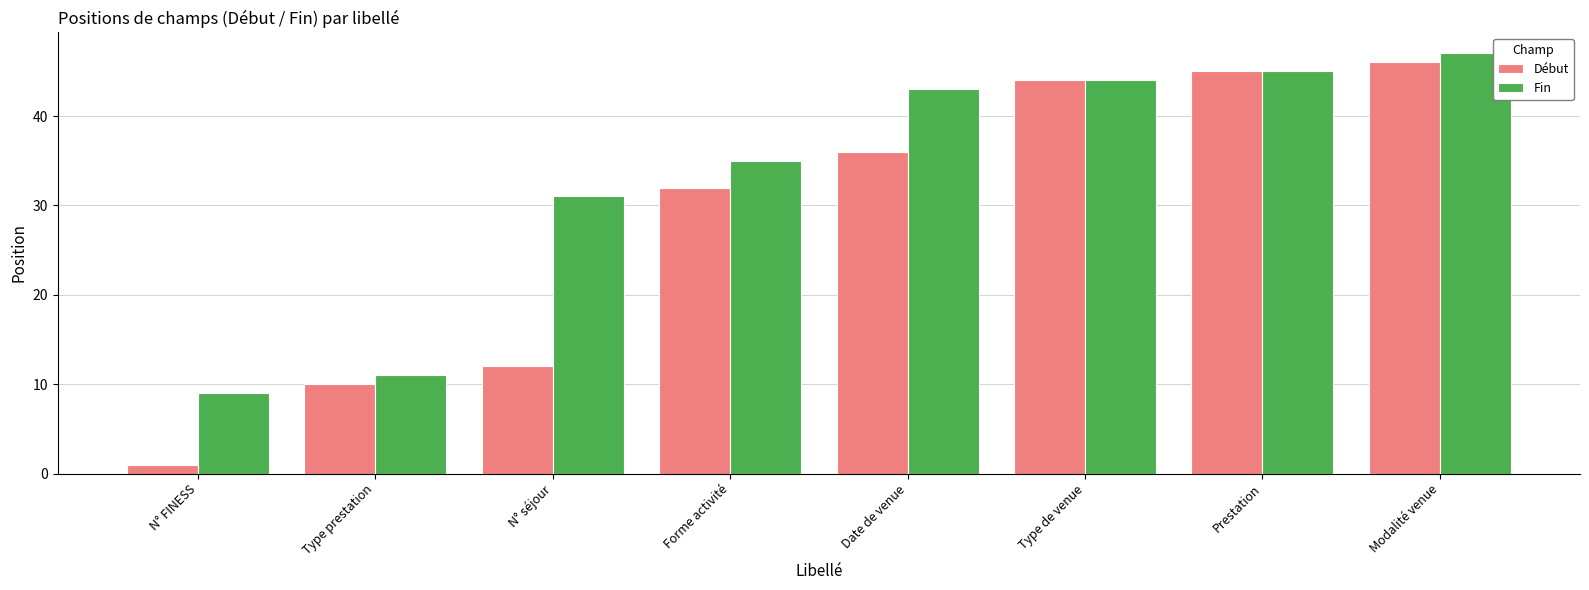

Reading right to left, what are all the values shown in this chart?

Début: Modalité venue=46	Prestation=45	Type de venue=44	Date de venue=36	Forme activité=32	N° séjour=12	Type prestation=10	N° FINESS=1
Fin: Modalité venue=47	Prestation=45	Type de venue=44	Date de venue=43	Forme activité=35	N° séjour=31	Type prestation=11	N° FINESS=9